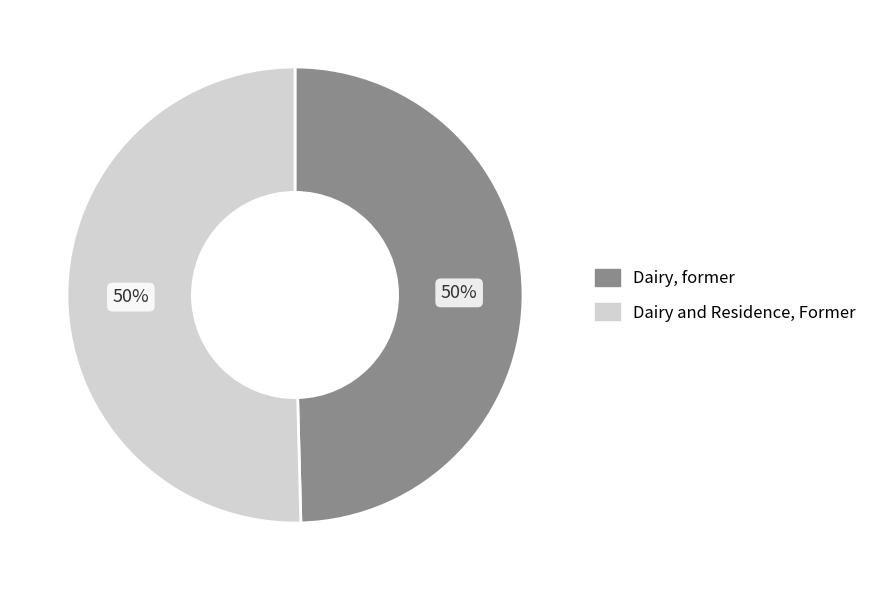

Combined, do Dairy and Residence, Former and Dairy, former account for over 50%?

Yes